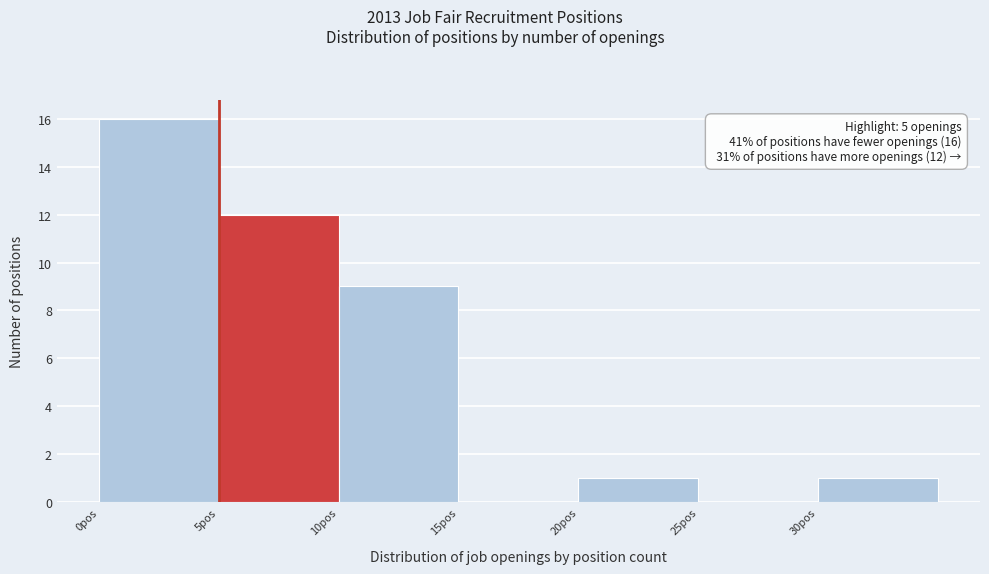

Which range on the x-axis has the tallest bar?

0 to 5